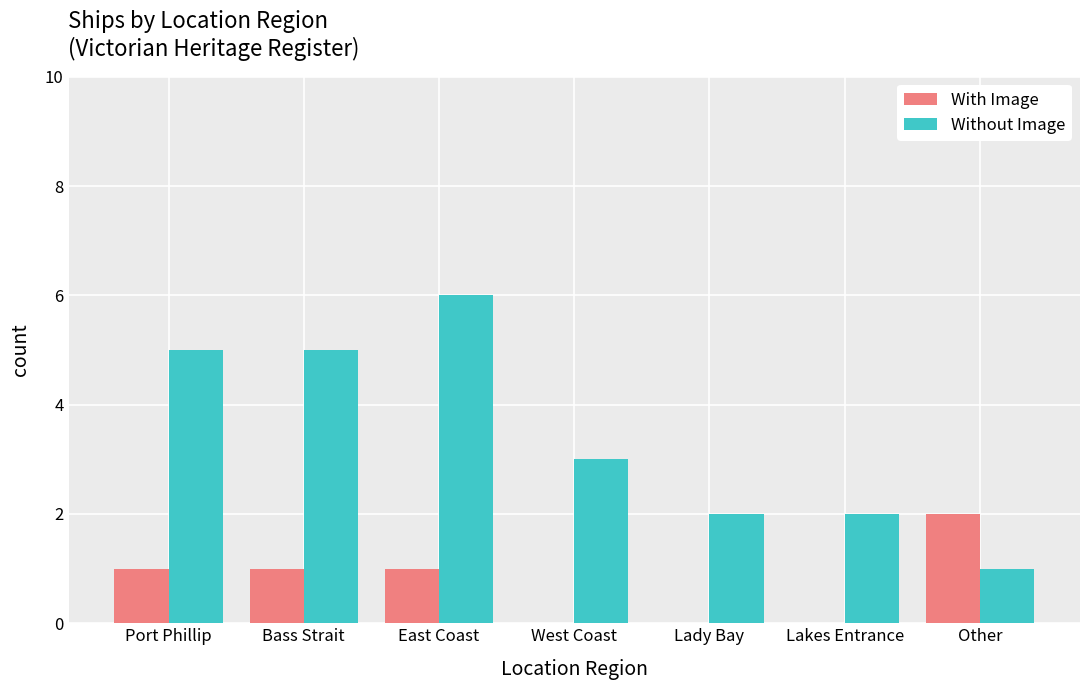

Is it true that Without Image equals 1 at Other?

True